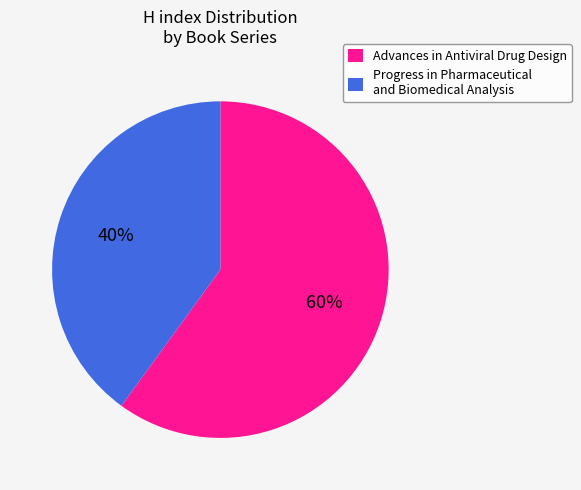

Do Advances in Antiviral Drug Design and Progress in Pharmaceutical and Biomedical Analysis together represent more than half of the pie?

Yes